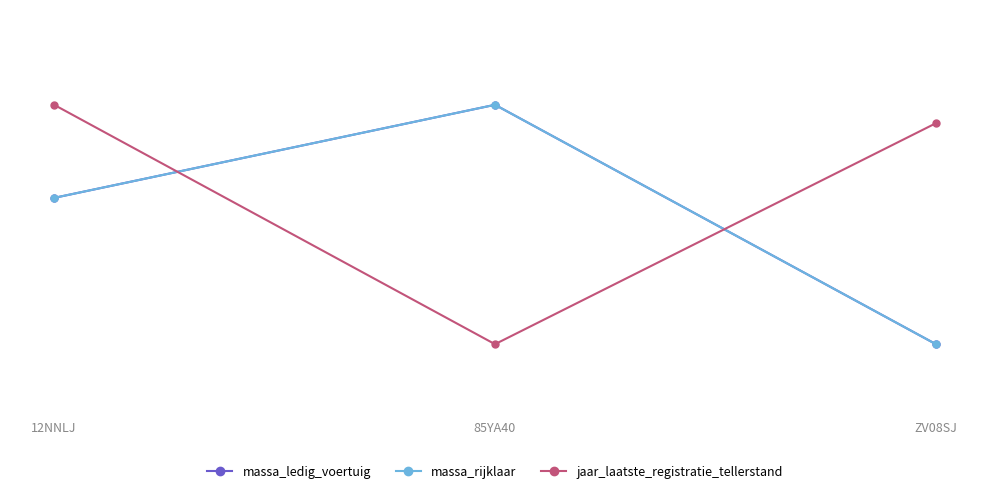

True or false: massa_ledig_voertuig has a value of 1.0 at 85YA40.

True